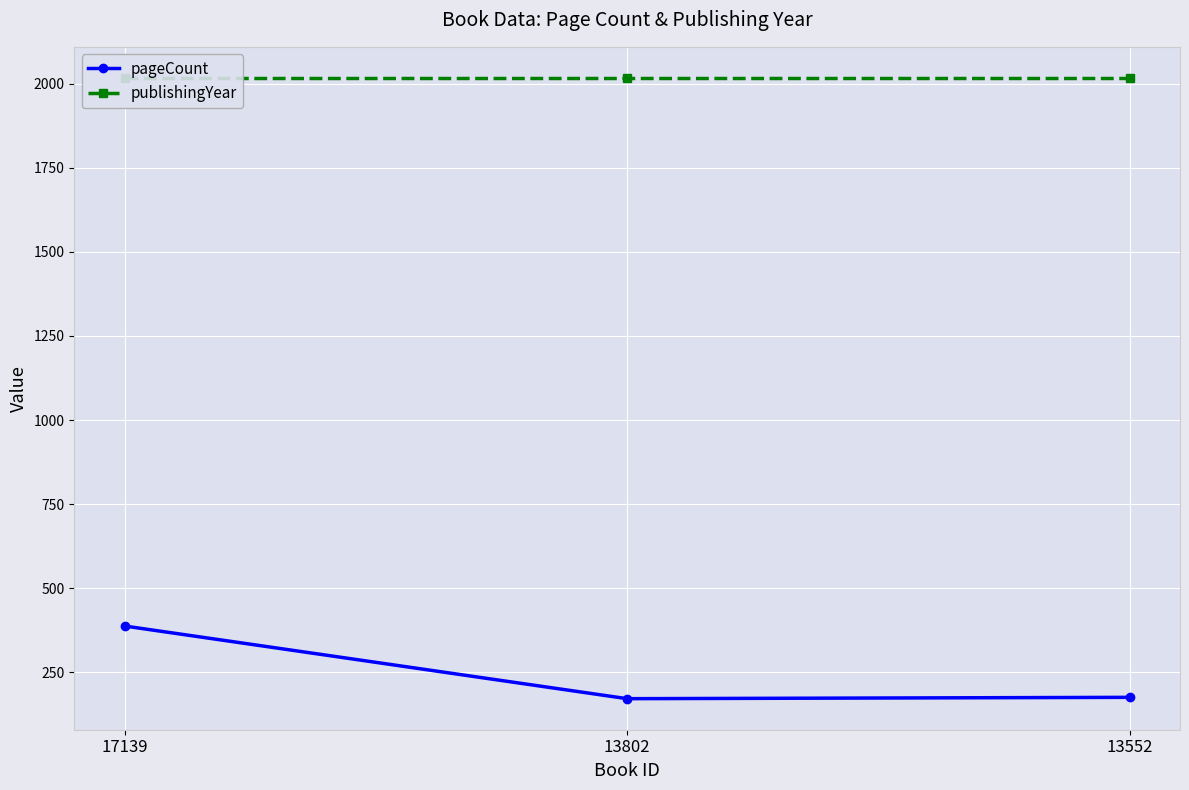

Which has a higher value, 13552 or 13802?

13552